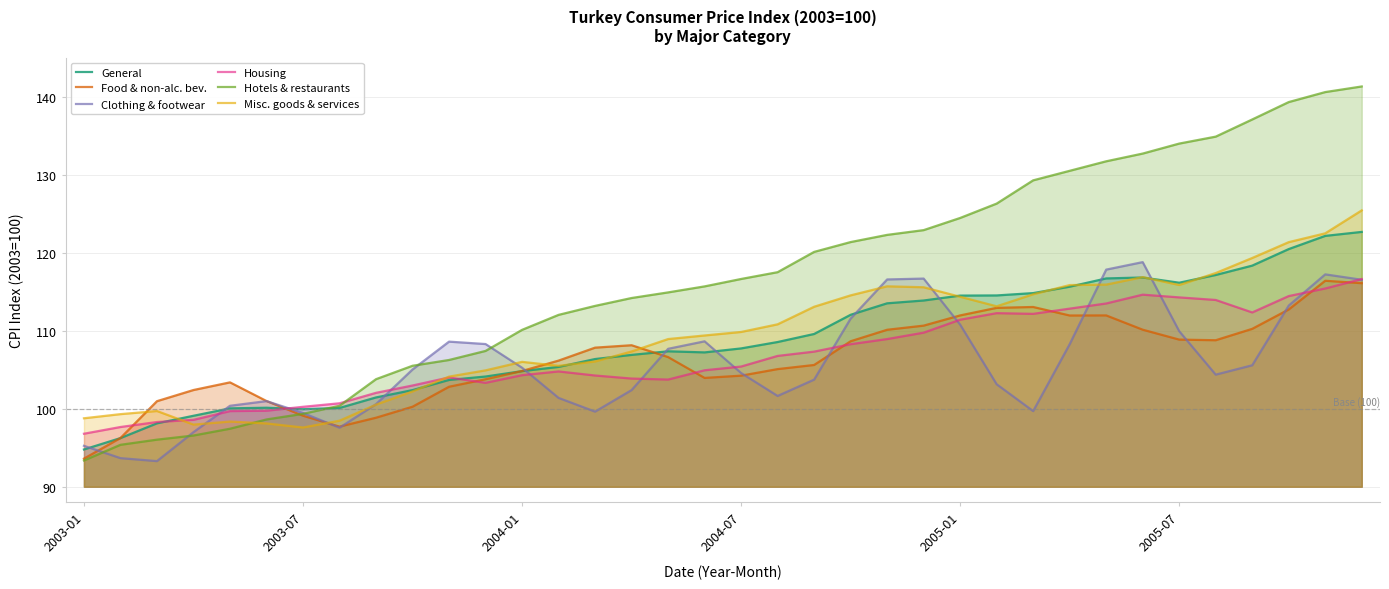

Which series has the widest spread of values?

Hotels & restaurants